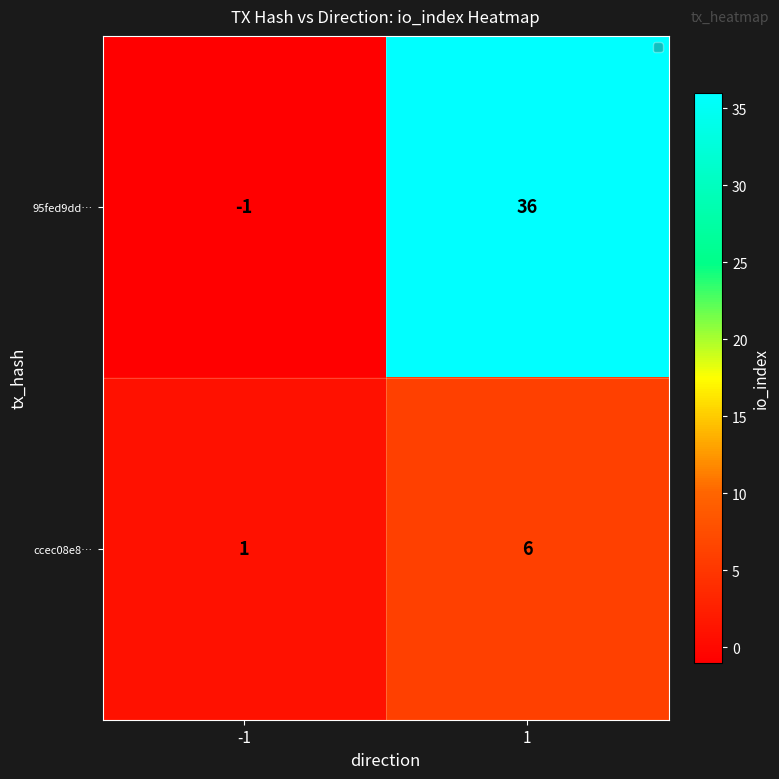

Reading left to right, what are all the values shown in this chart?

95fed9dd…: -1=-1	1=36
ccec08e8…: -1=1	1=6